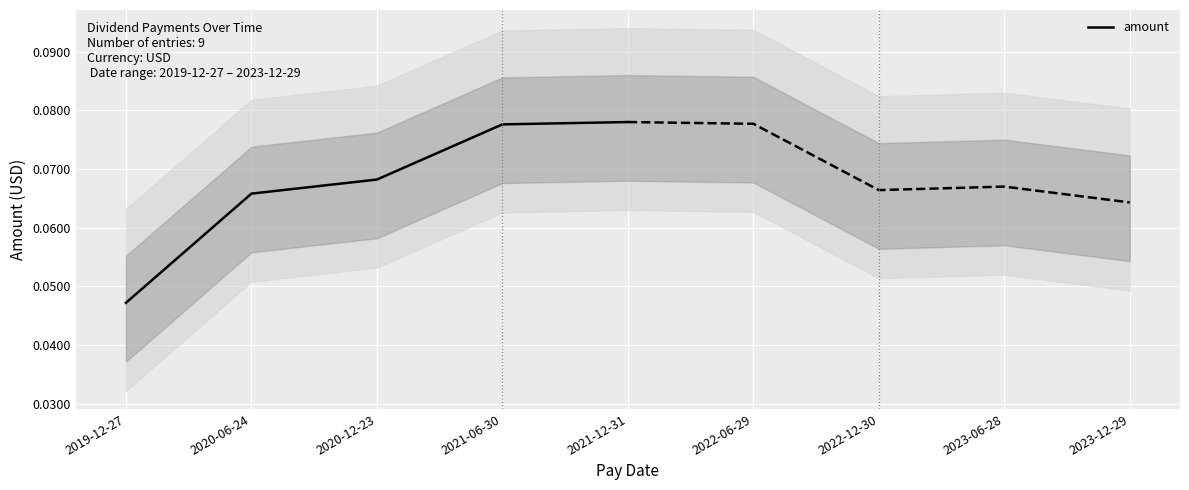

Between 2020-06-24 and 2019-12-27, which is larger?

2020-06-24